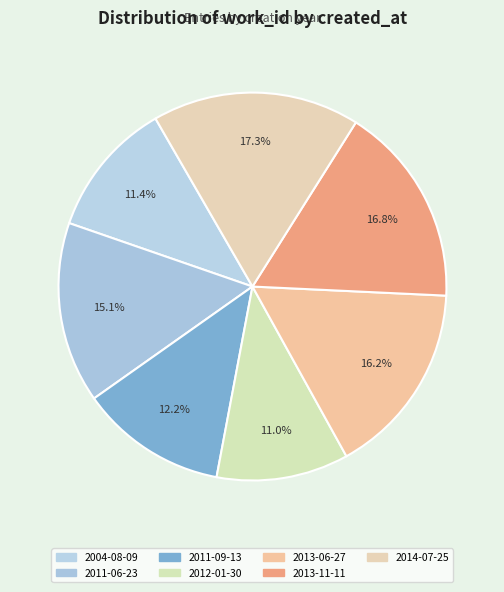

What is the largest slice in the pie chart?

2014-07-25